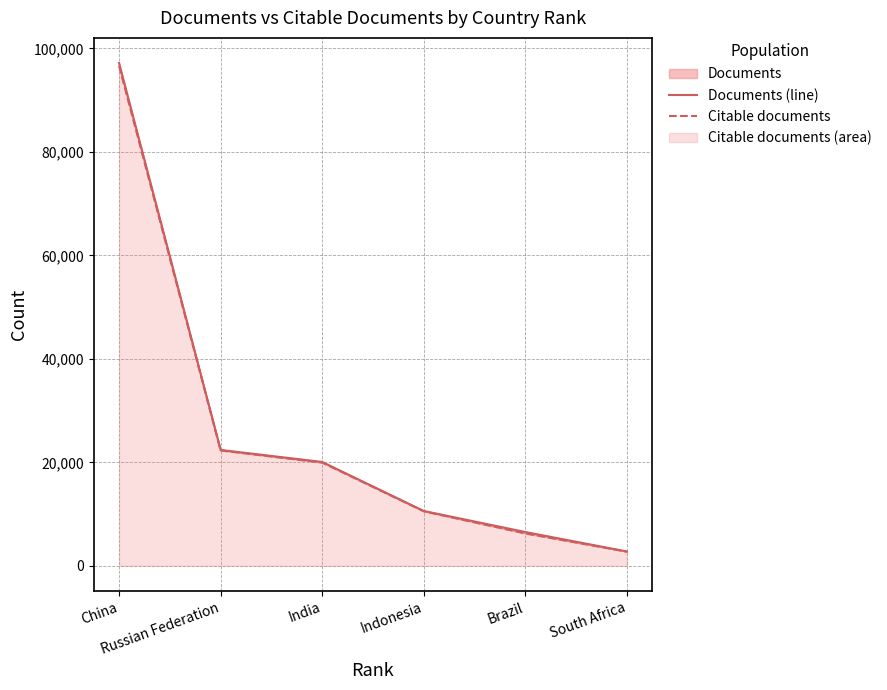

Reading right to left, what are all the values shown in this chart?

Documents (line): 2779	6543	10606	20082	22404	97169
Citable documents: 2754	6273	10552	19965	22318	96596